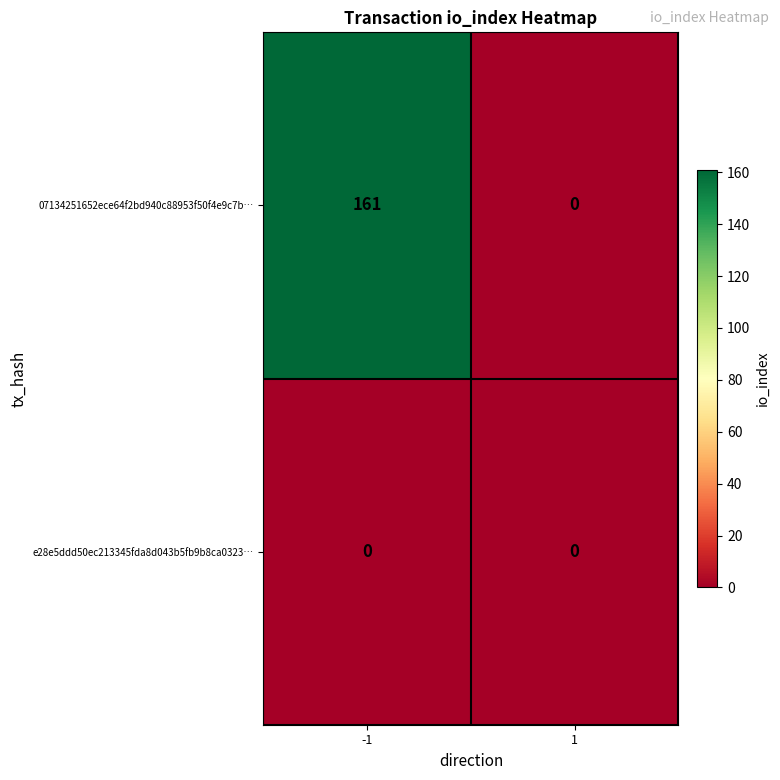

Reading right to left, transcribe all the data shown in this chart.

07134251652ece64f2bd940c88953f50f4e9c7b…: 0	161
e28e5ddd50ec213345fda8d043b5fb9b8ca0323…: 0	0